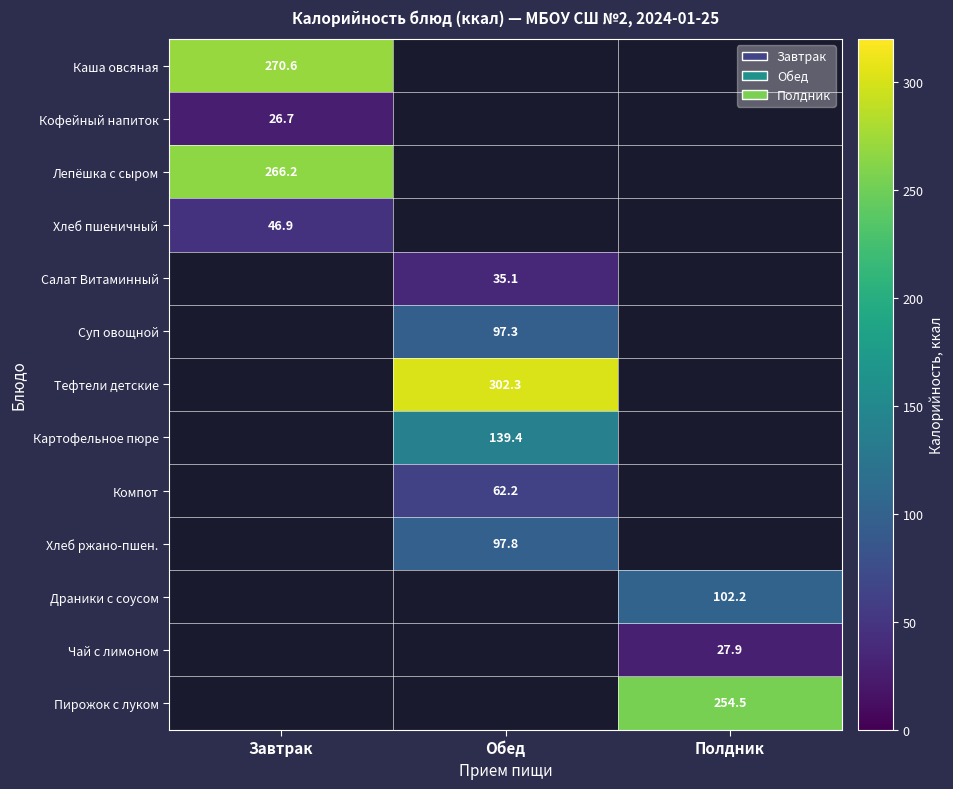

Between Обед and Завтрак, which is larger?

Завтрак